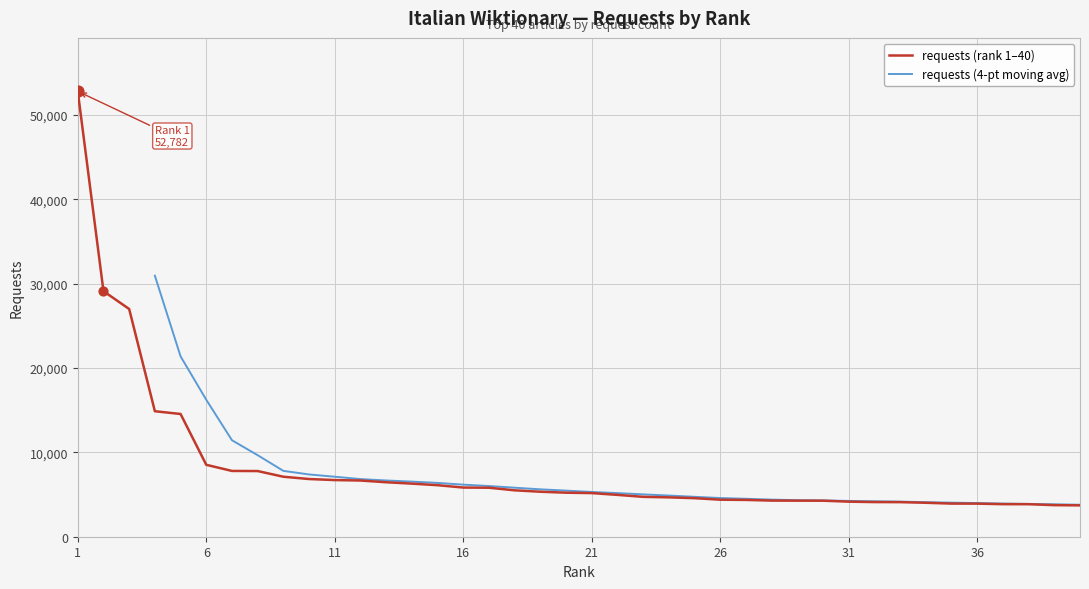

What is the change in value from 12 to 14?

-368